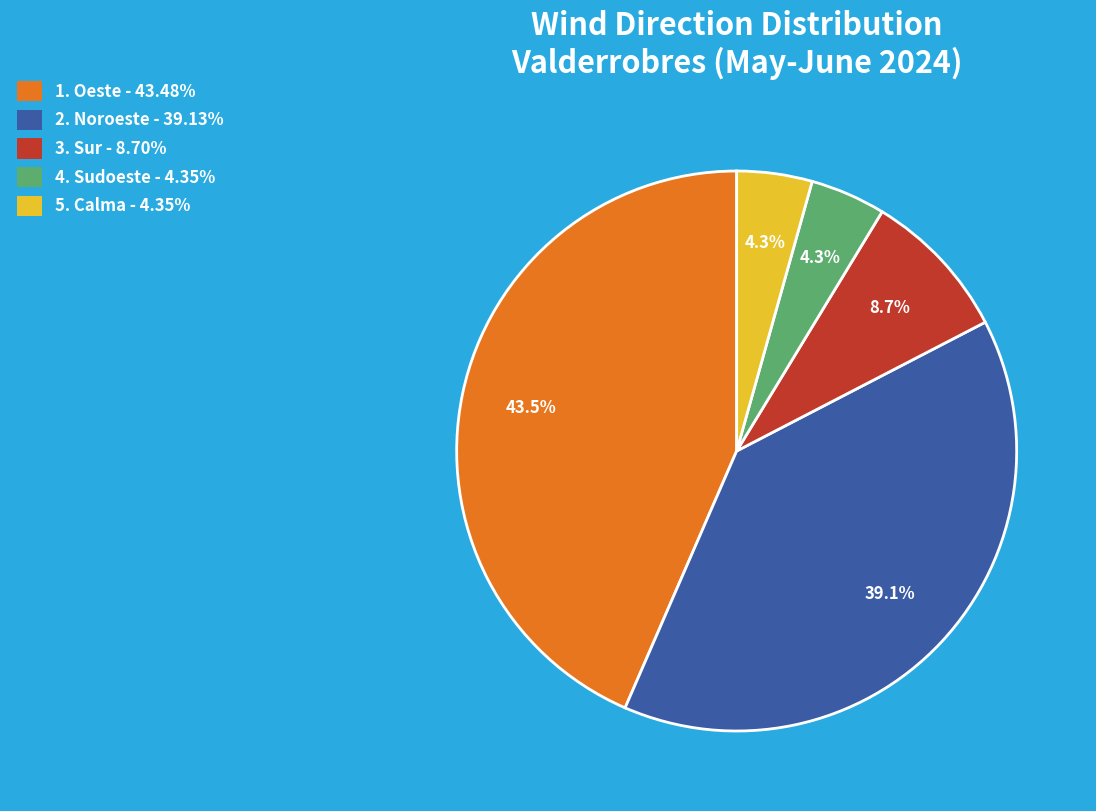

Does any single category account for the majority?

No